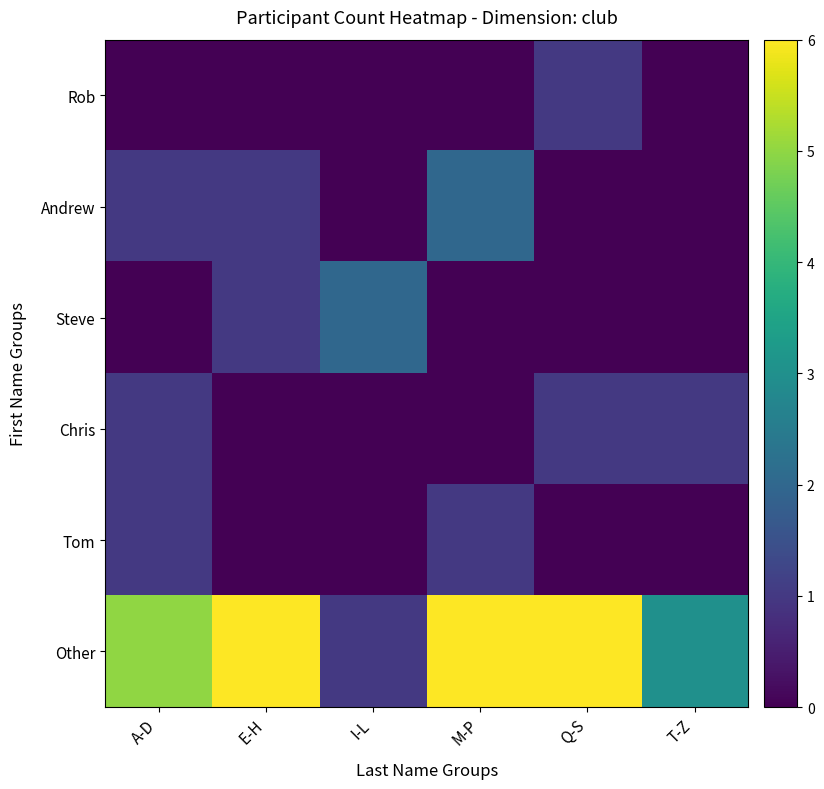

Reading left to right, extract all data points from this chart.

Rob: A-D=0	E-H=0	I-L=0	M-P=0	Q-S=1	T-Z=0
Andrew: A-D=1	E-H=1	I-L=0	M-P=2	Q-S=0	T-Z=0
Steve: A-D=0	E-H=1	I-L=2	M-P=0	Q-S=0	T-Z=0
Chris: A-D=1	E-H=0	I-L=0	M-P=0	Q-S=1	T-Z=1
Tom: A-D=1	E-H=0	I-L=0	M-P=1	Q-S=0	T-Z=0
Other: A-D=5	E-H=6	I-L=1	M-P=6	Q-S=6	T-Z=3